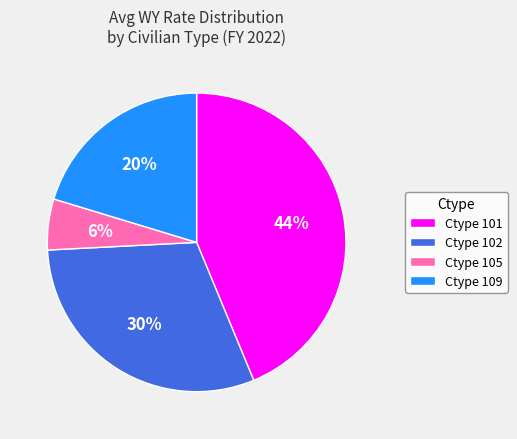

Is there any slice that represents more than half of the pie?

No